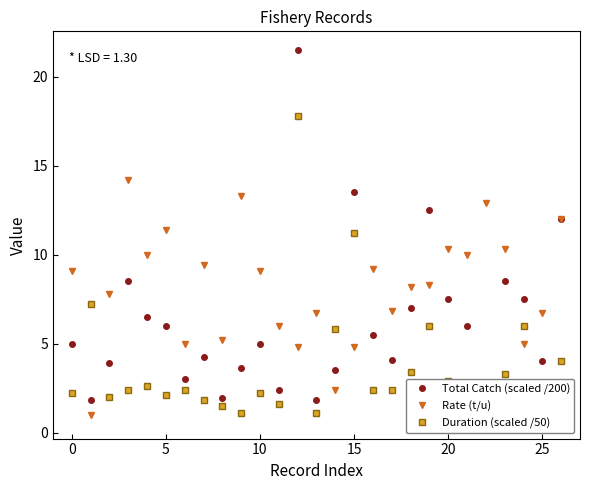

In Duration (scaled /50), how many points are lower than both neighbors (excluding endpoints)?

7